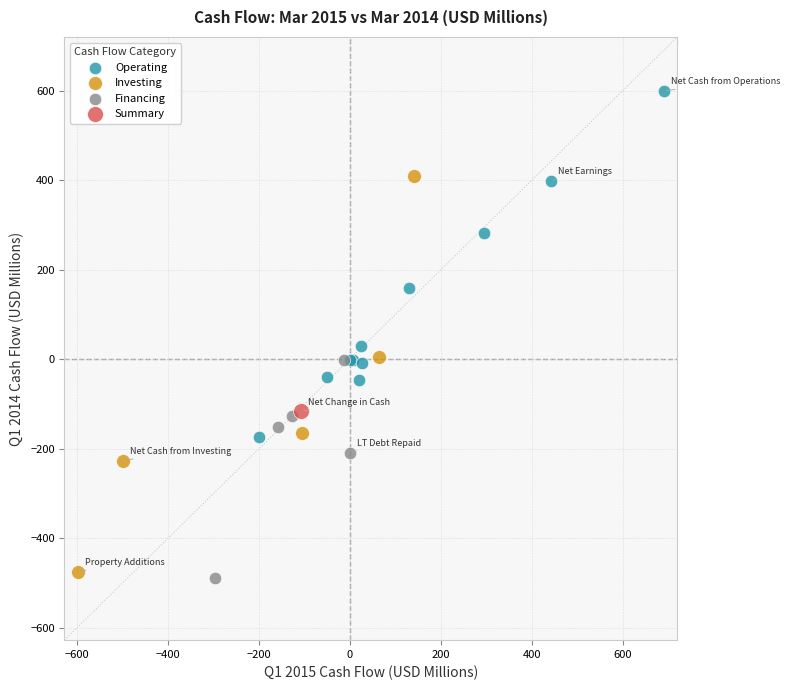

Which series reaches the maximum Y coordinate?

Operating